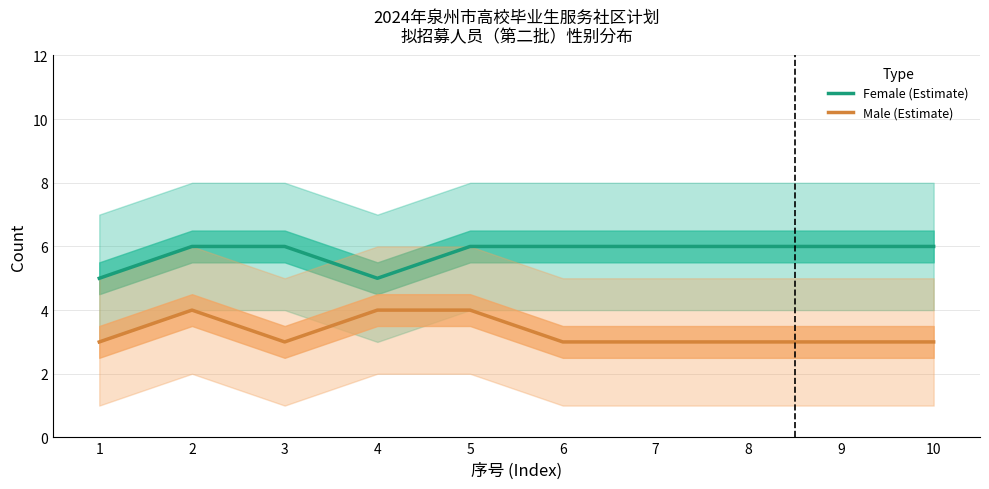

What is the minimum value shown in the chart?

3